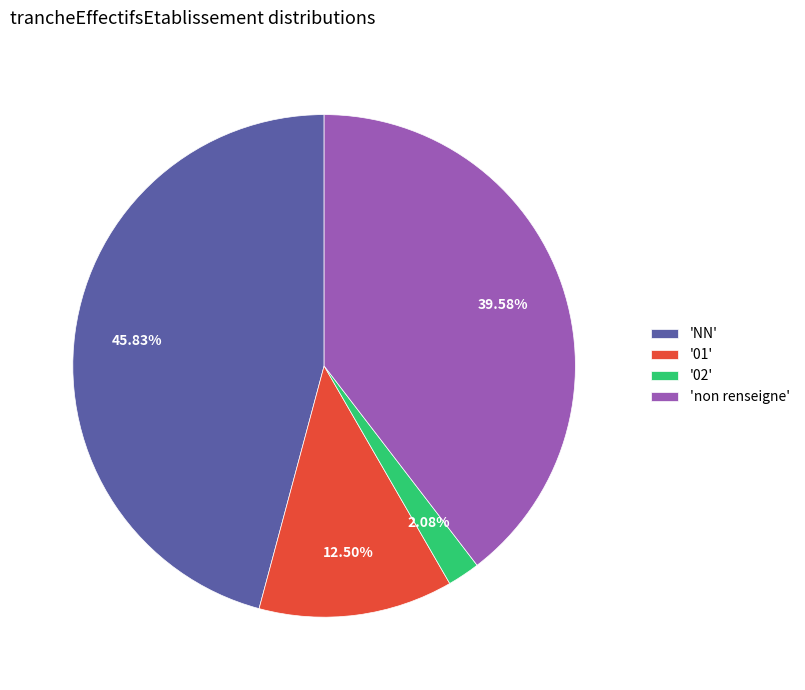

How many slices are in this pie chart?

4